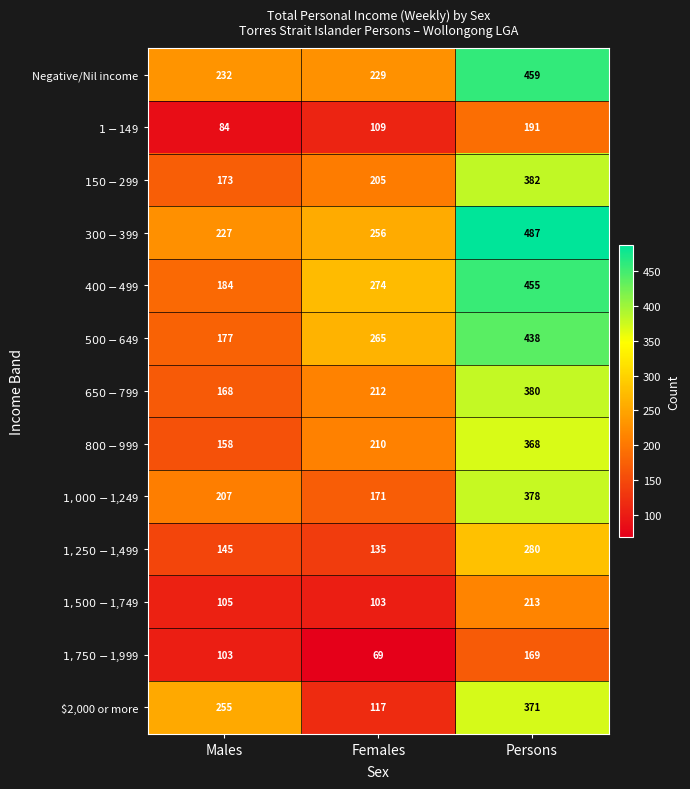

How many categories are shown in the chart?

3